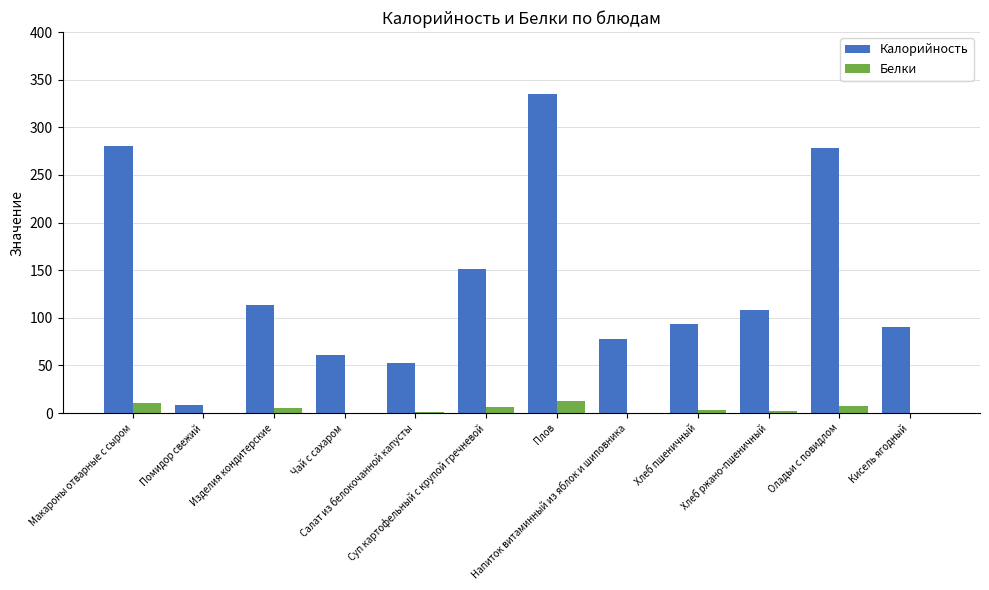

Count the number of categories in the chart.

12